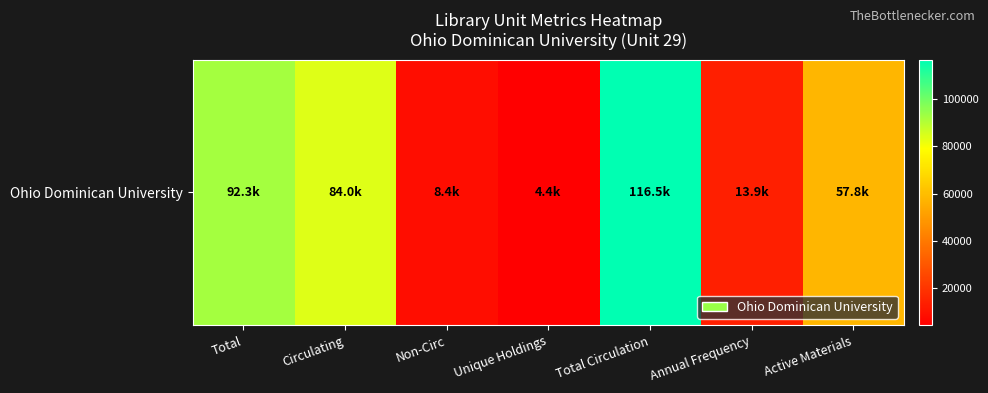

Read the value at Annual Frequency.

13923